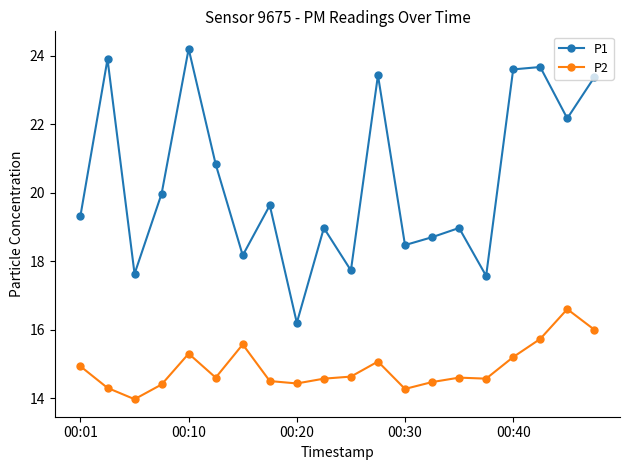

Which series has the largest range (max minus min)?

P1